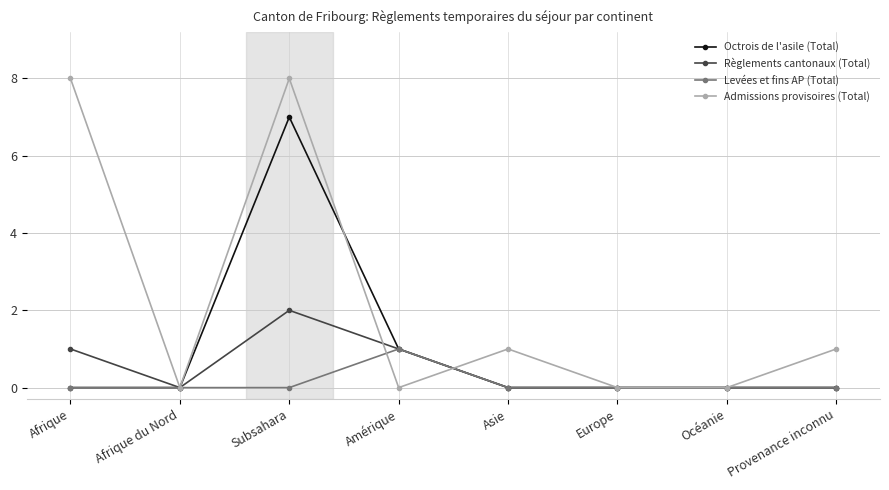

What is the difference between the second highest and minimum values in the Règlements cantonaux (Total) series?

1